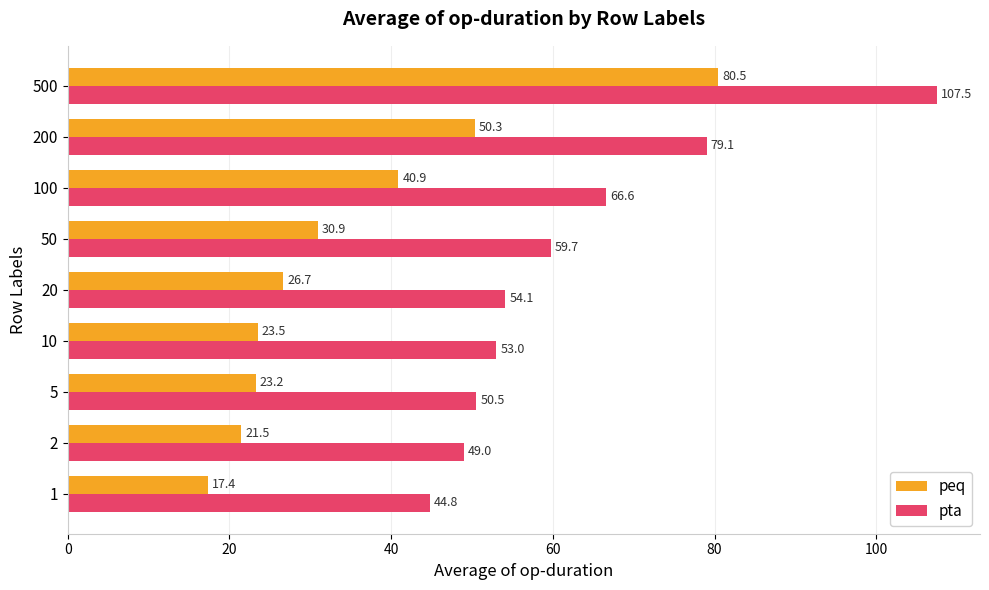

The peq series shows 23.2 at 5. True or false?

True